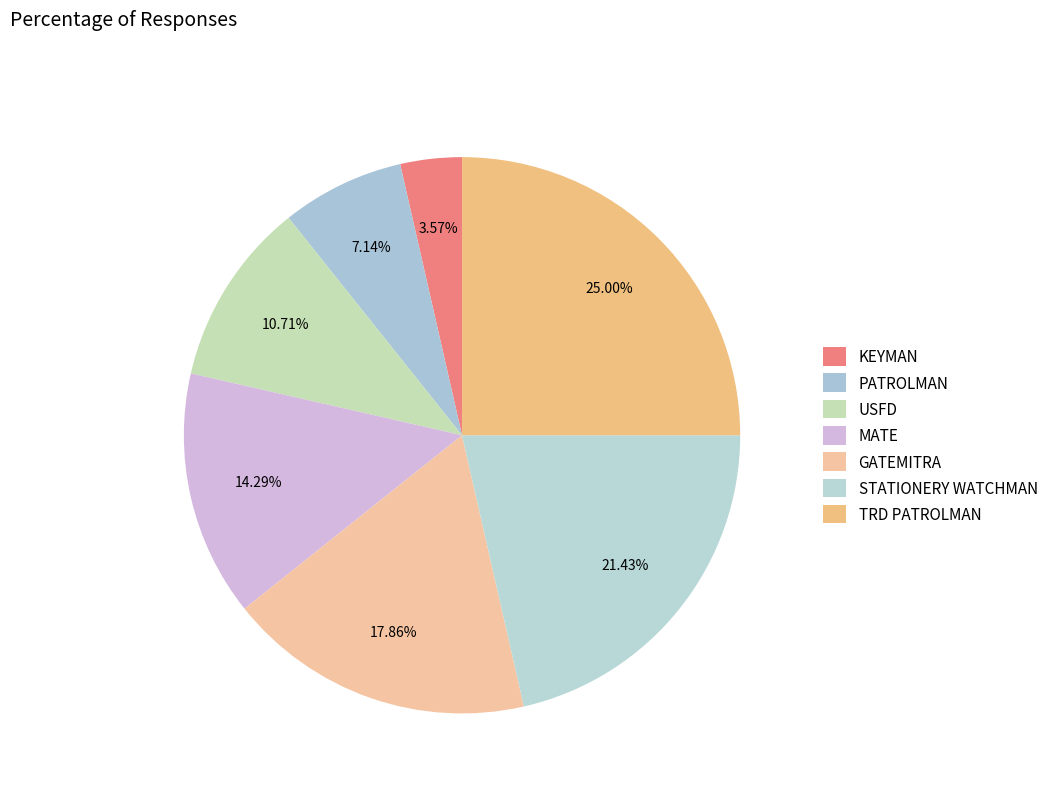

To the nearest percent, what is the combined percentage of STATIONERY WATCHMAN and PATROLMAN?

29%